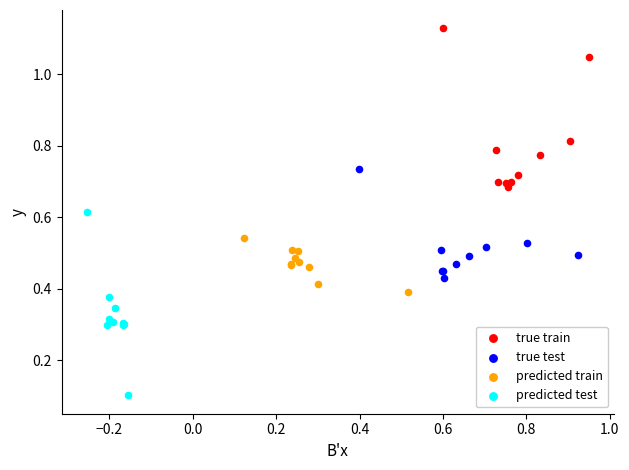

Which series contains the highest Y value?

true train